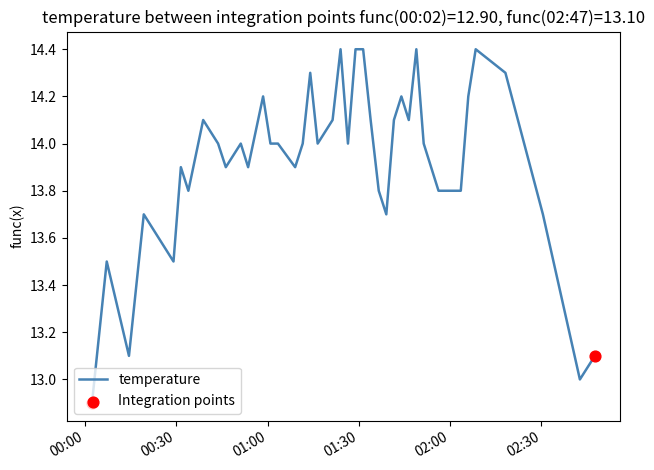

What is the maximum value shown in the chart?

14.4